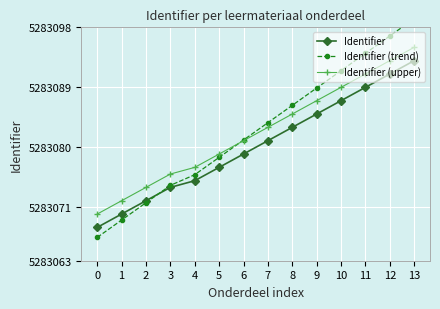

What is the difference between the second highest and minimum values in the Identifier series?

23